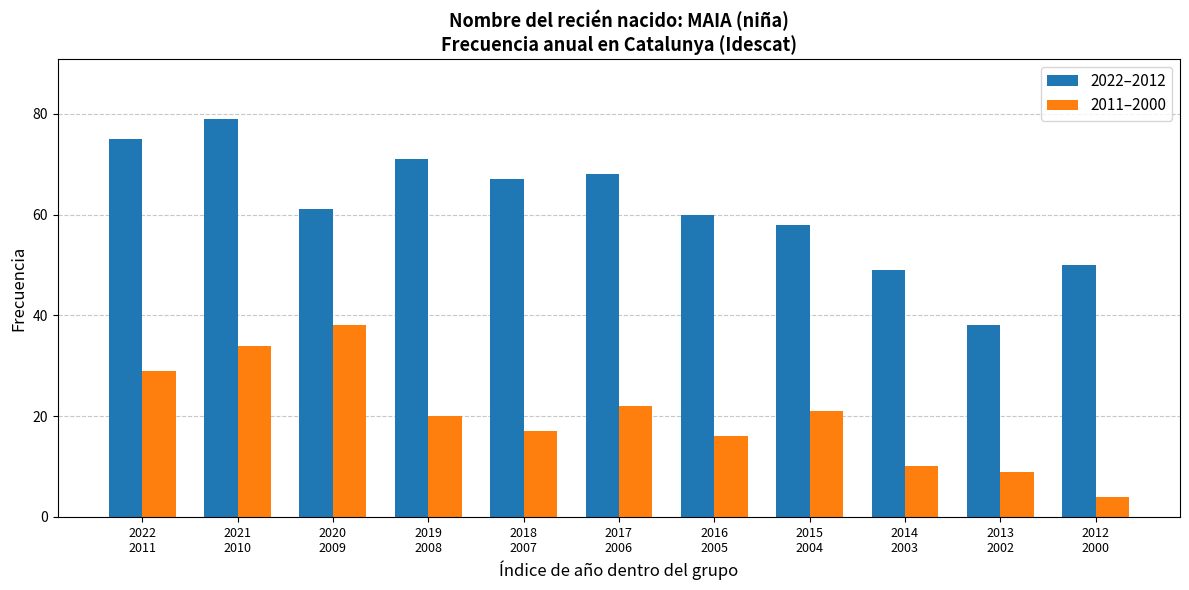

Rank the series at 2020
2009 from highest to lowest value.

2022–2012, 2011–2000